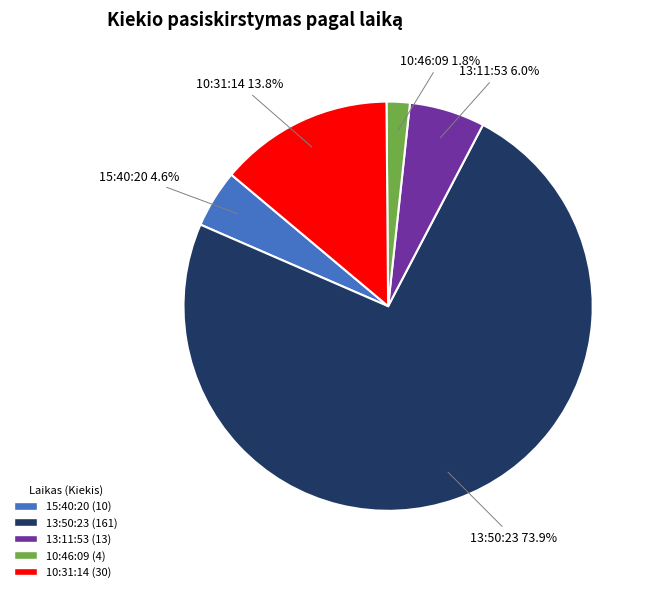

Does any single category account for the majority?

Yes